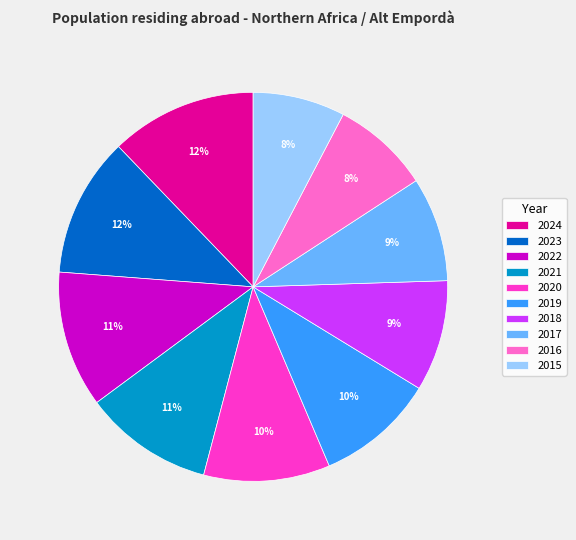

Is 2017 the majority of the pie?

No